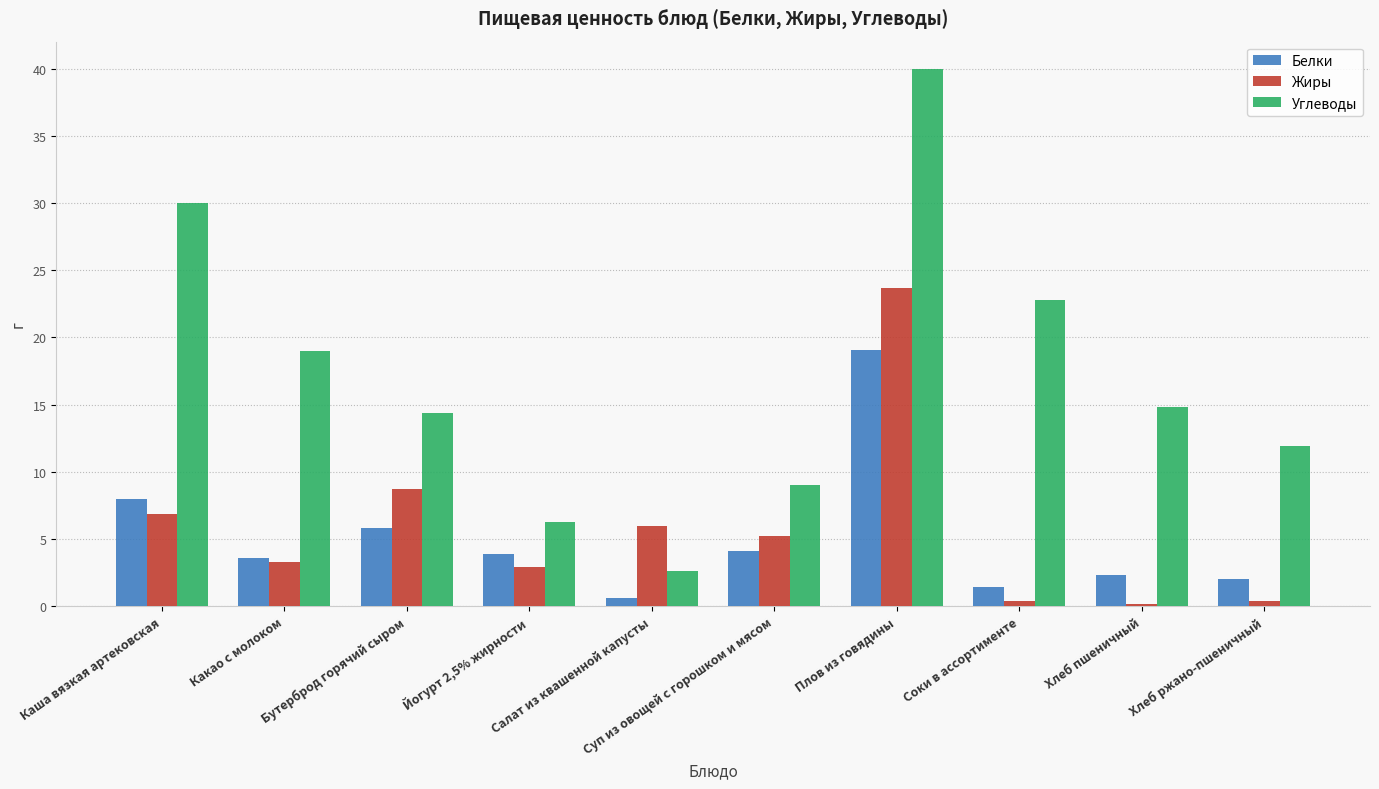

What is the total value across all series at Соки в ассортименте?

24.6